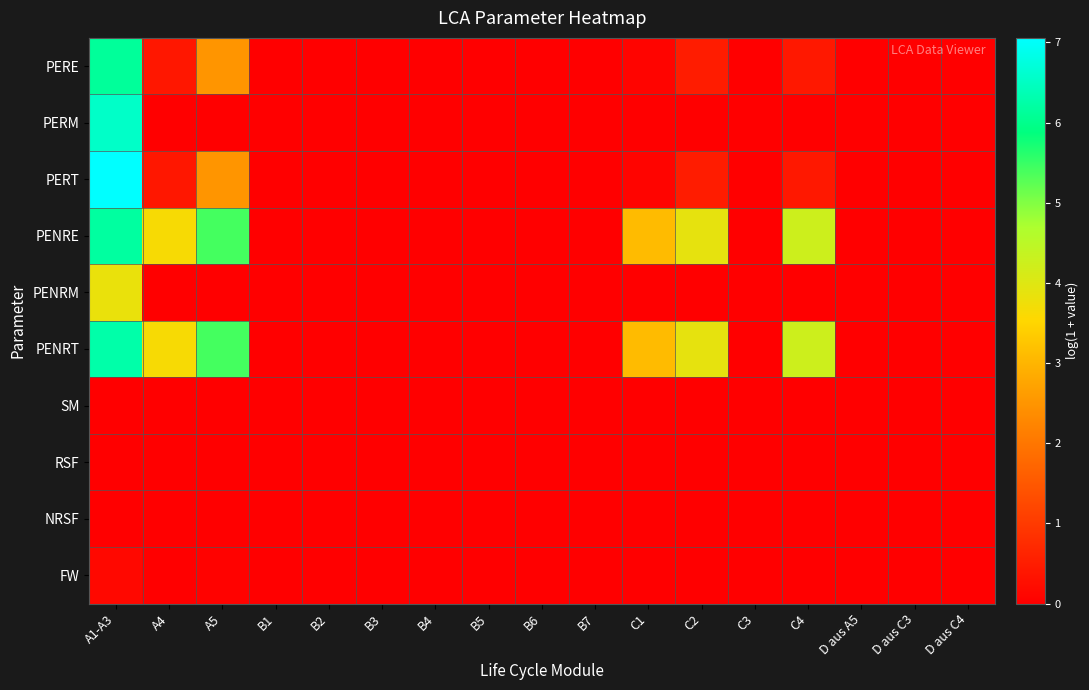

At how many categories does at least one series exceed 1?

6